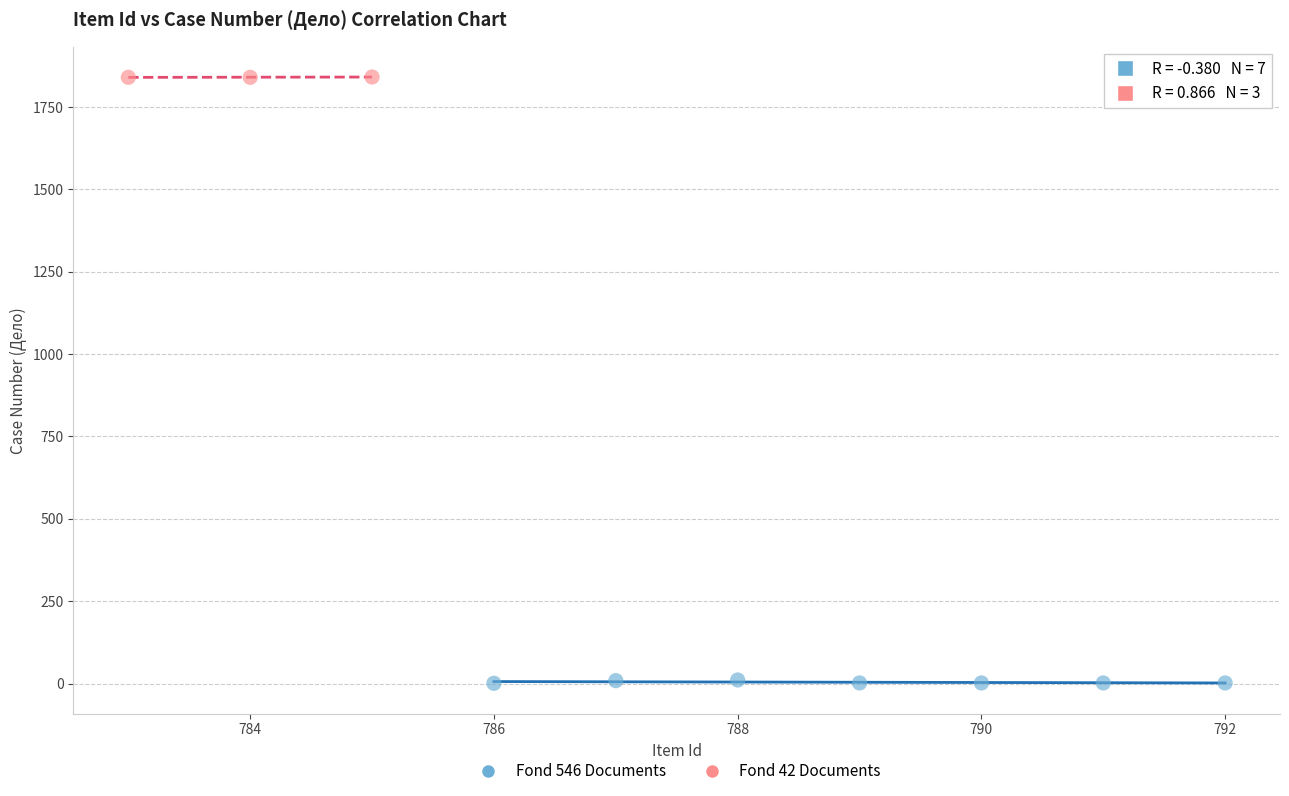

Which series contains the lowest Y value?

Fond 546 Documents